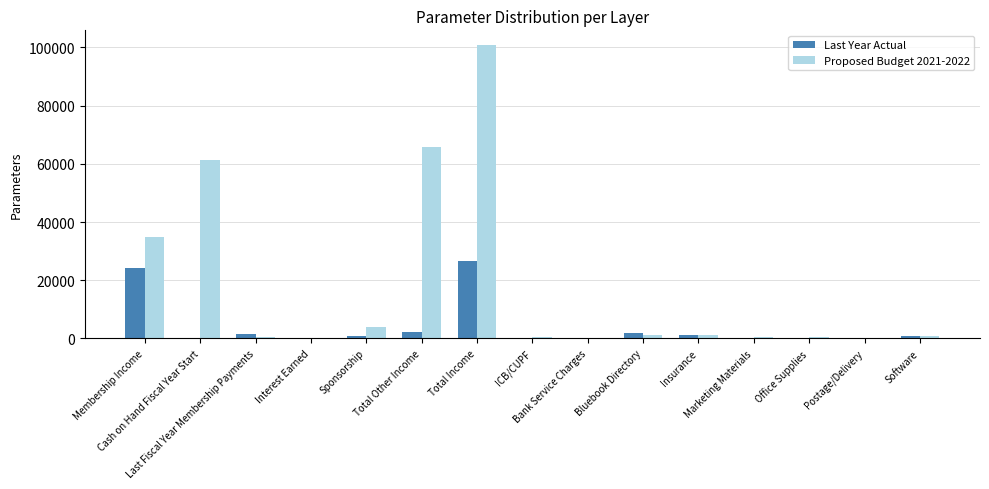

How many groups of bars are there?

15